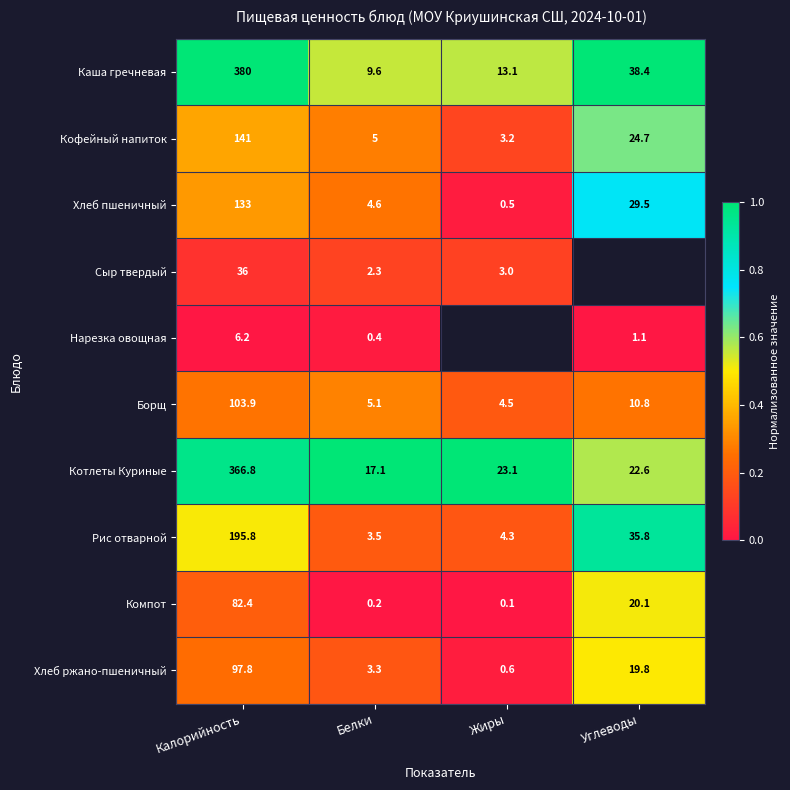

List the labels in order of Компот value, smallest first.

Жиры, Белки, Углеводы, Калорийность